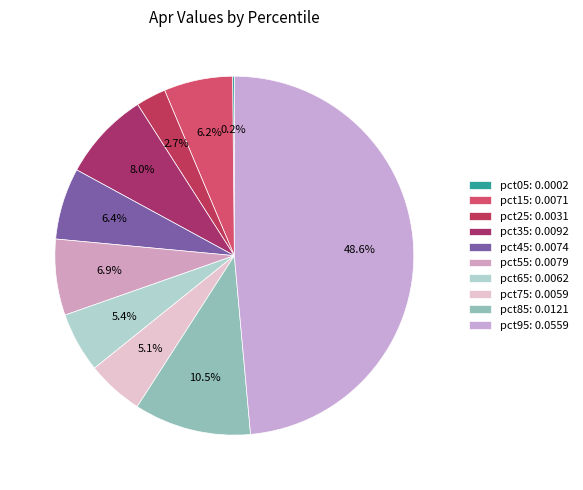

Is it true that pct85 is 11% of the pie?

True